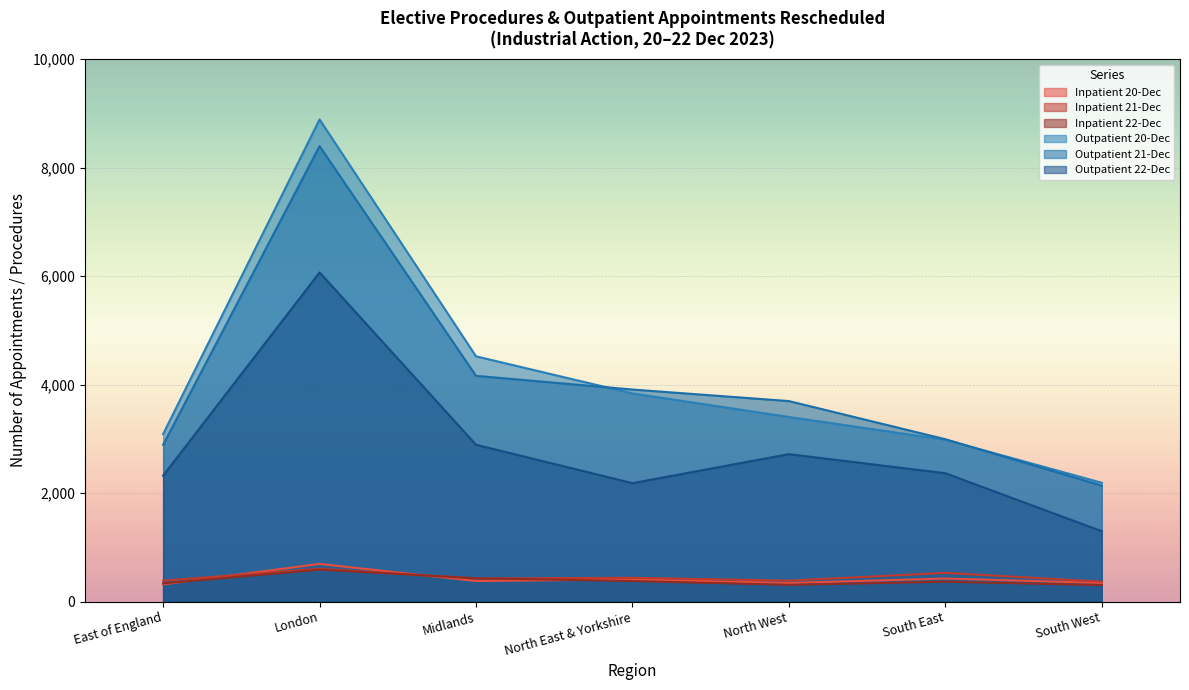

How many lines are shown in the chart?

6